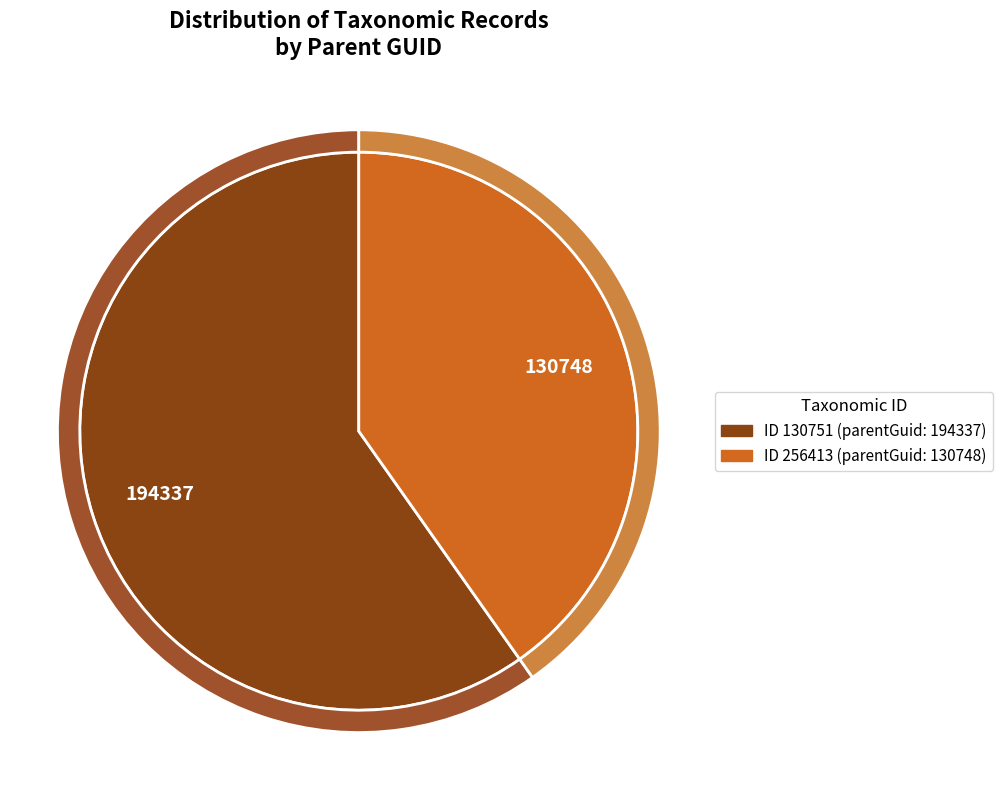

Rank the categories by value from highest to lowest.

130751, 256413